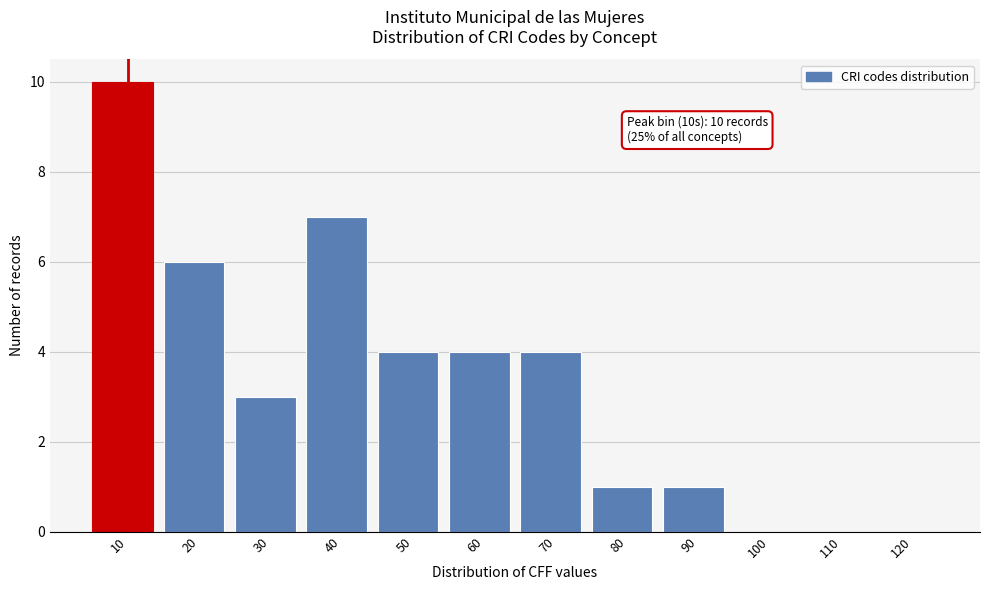

Reading left to right, transcribe all the data shown in this chart.

10=10	20=6	30=3	40=7	50=4	60=4	70=4	80=1	90=1	100=0	110=0	120=0